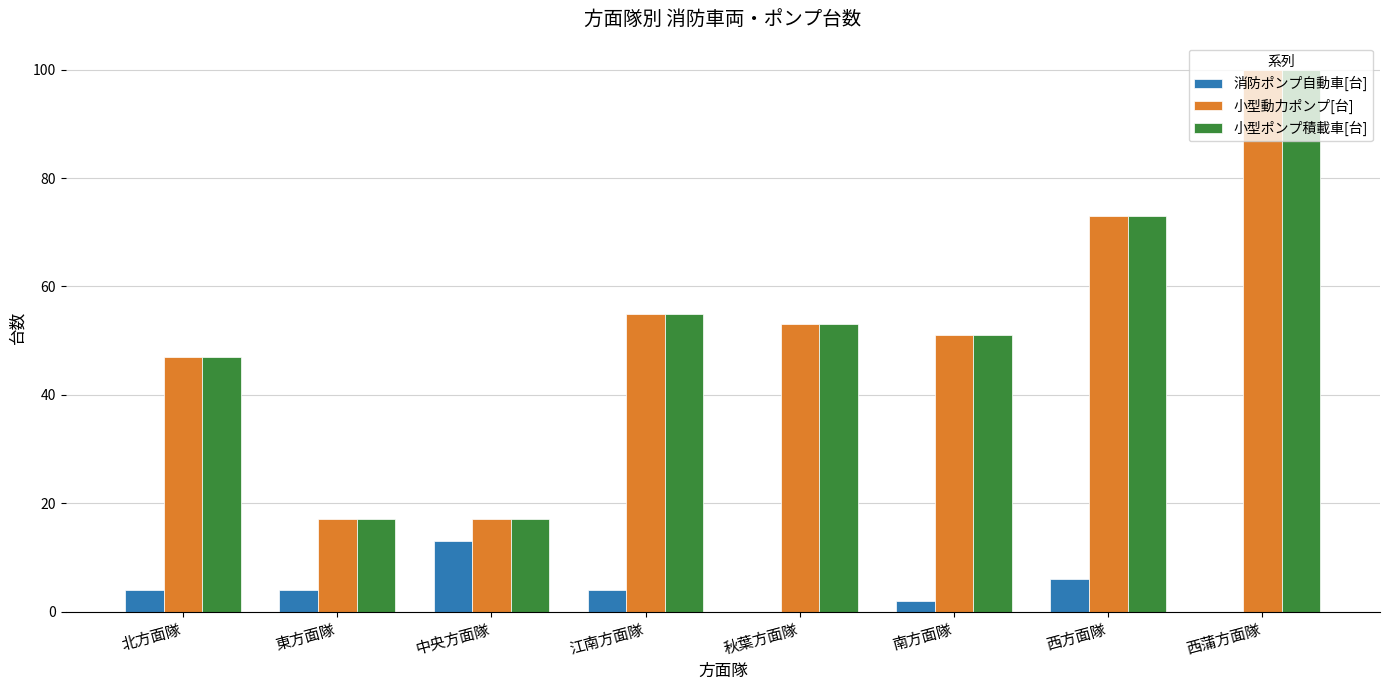

True or false: 消防ポンプ自動車[台] has a value of 6 at 西方面隊.

True